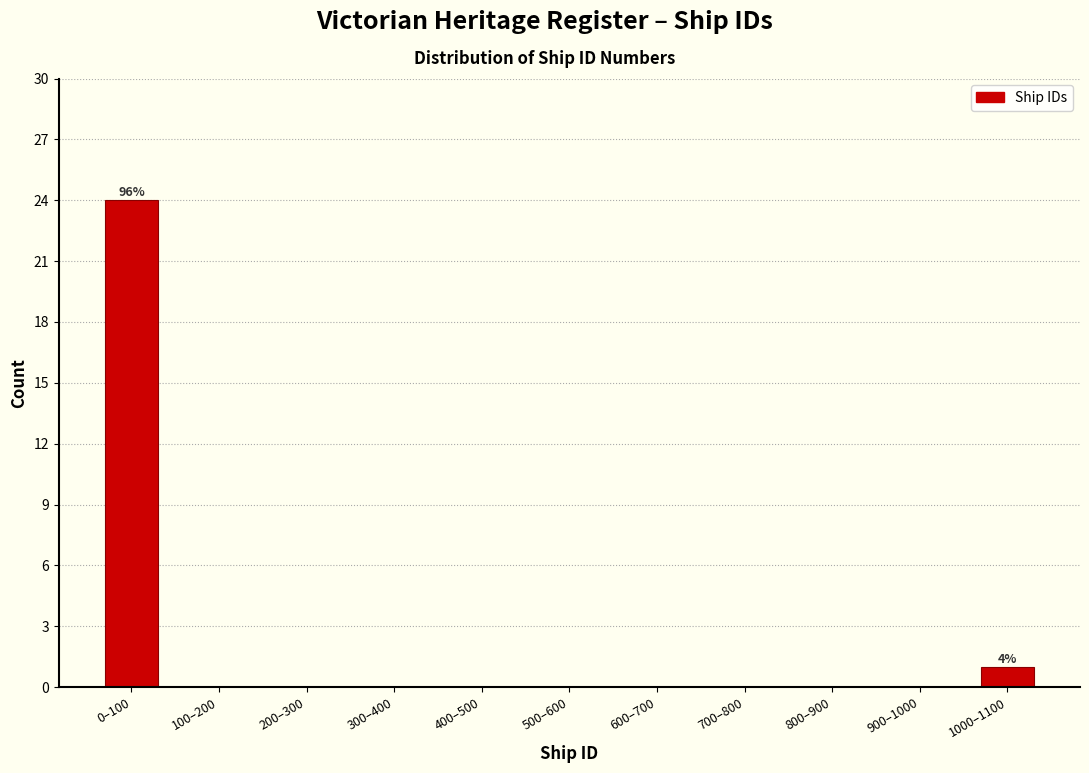

What is the greatest value displayed?

24